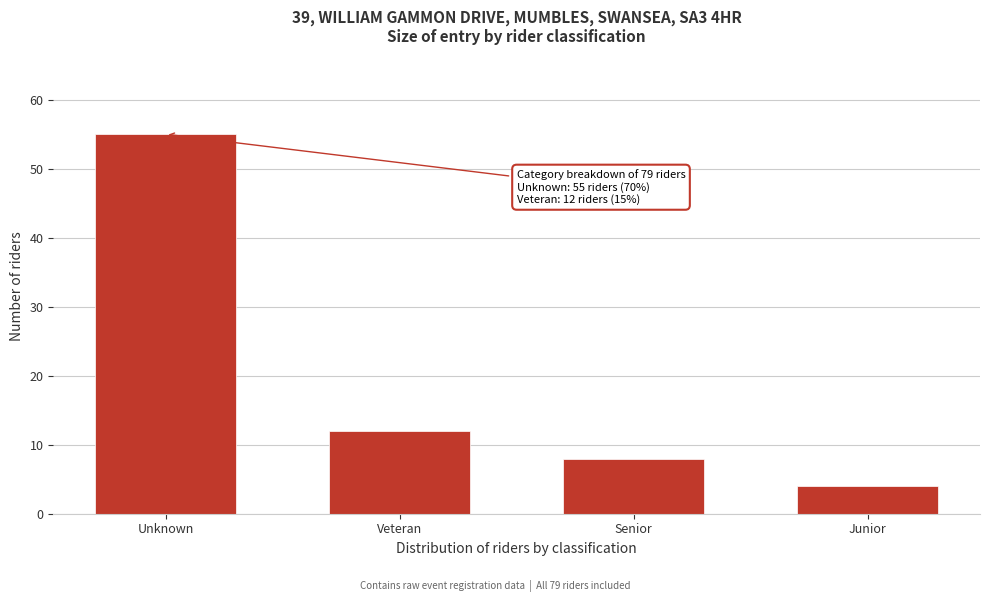

Reading right to left, extract all data points from this chart.

Junior=4	Senior=8	Veteran=12	Unknown=55